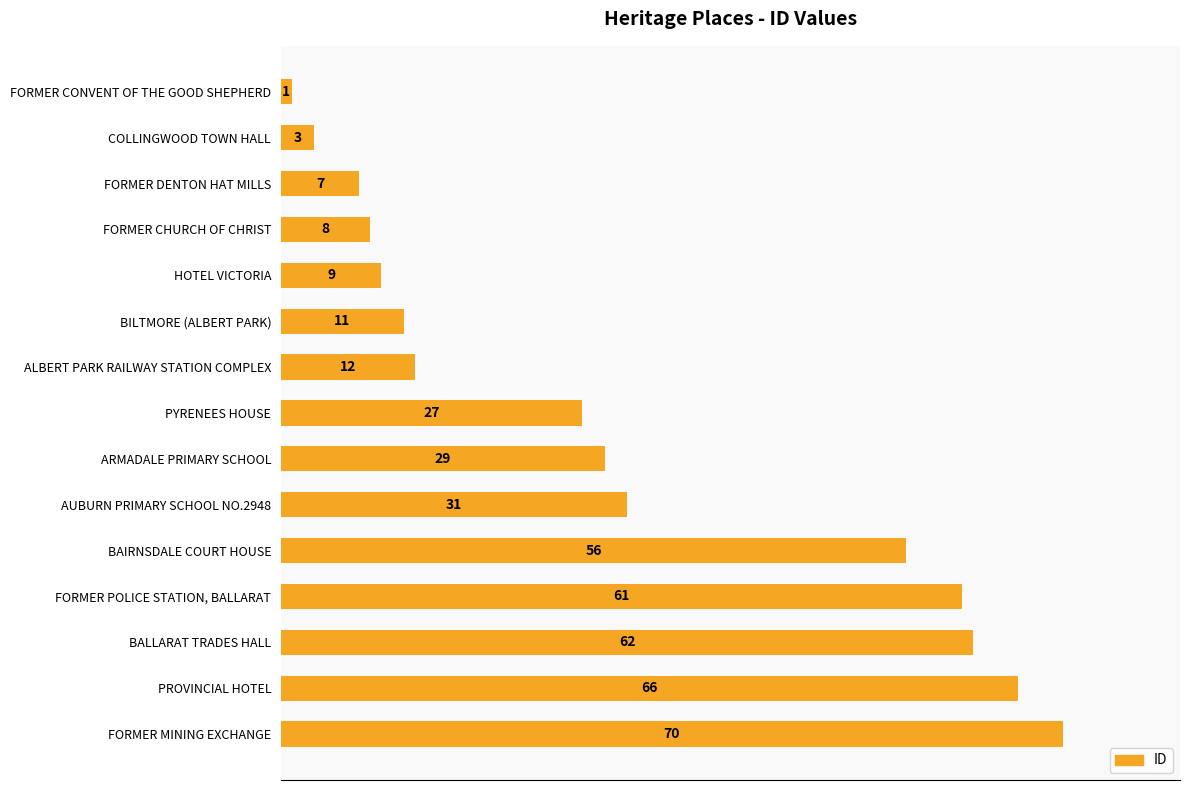

Reading bottom to top, transcribe all the data shown in this chart.

70	66	62	61	56	31	29	27	12	11	9	8	7	3	1